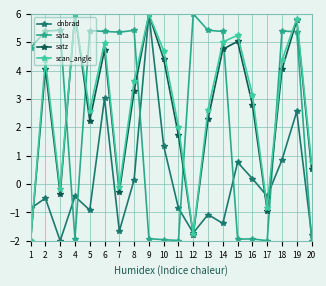

At which label is scan_angle closest to 1?

20